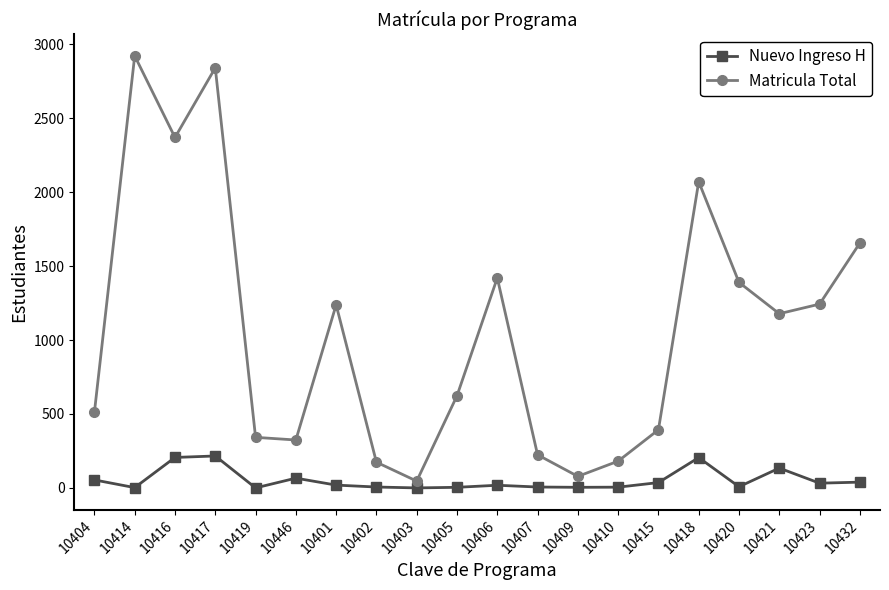

What is the total value across all series at 10403?

46